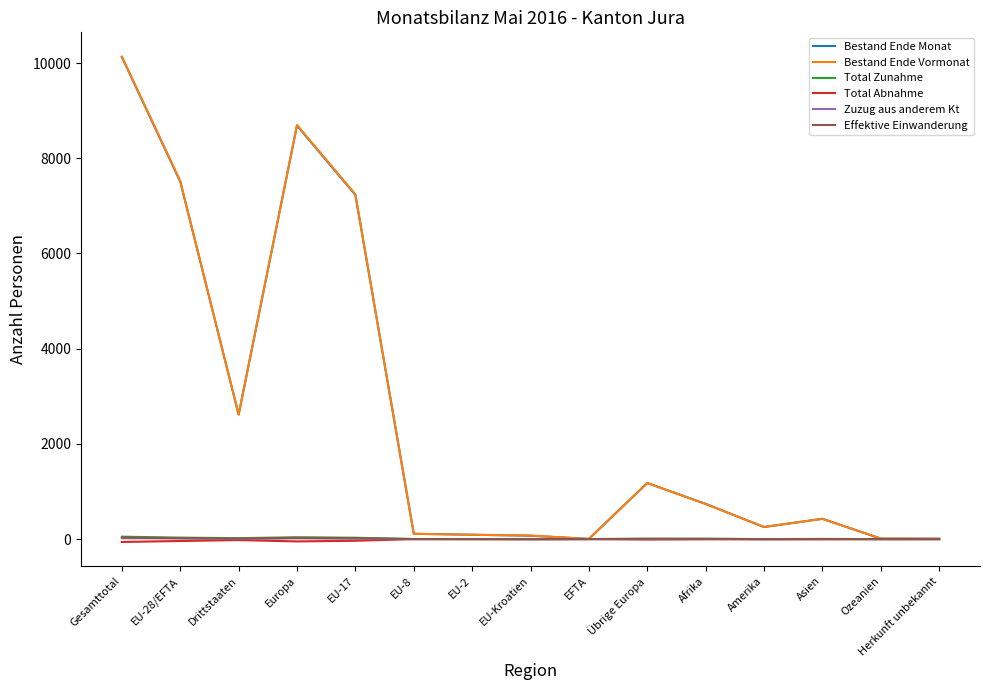

True or false: Effektive Einwanderung has more than 0 interior local peaks.

True